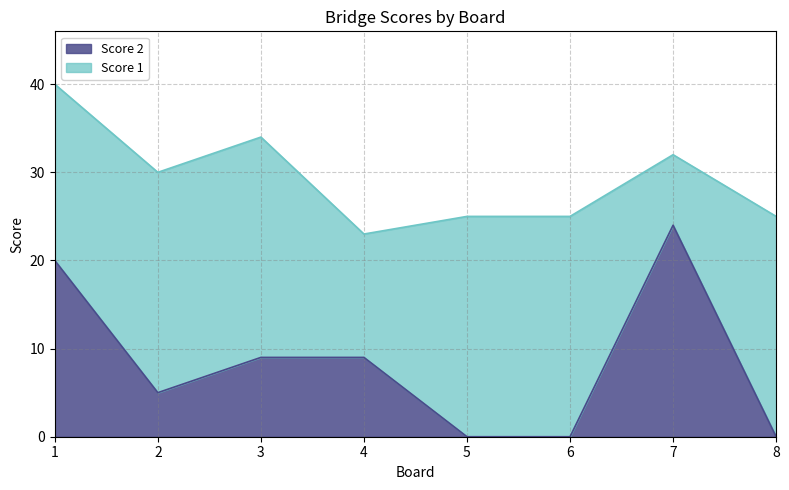

Rank the categories by value from lowest to highest.

5, 6, 8, 2, 3, 4, 1, 7